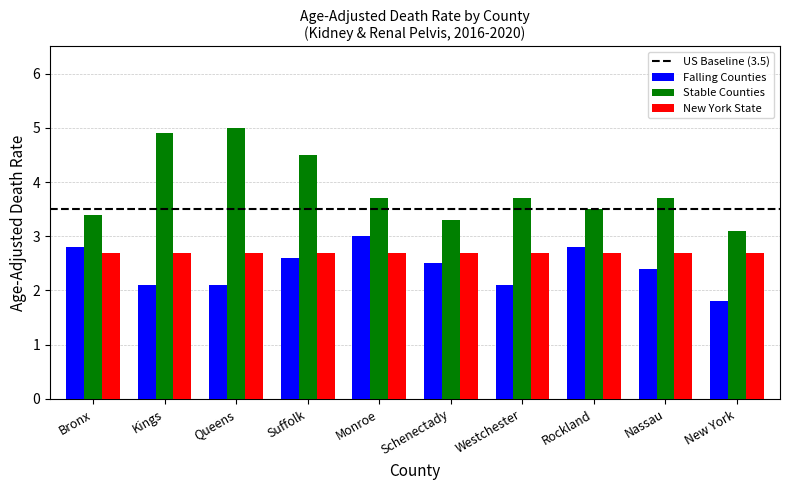

Reading right to left, extract all data points from this chart.

Falling Counties: 1.8	2.4	2.8	2.1	2.5	3.0	2.6	2.1	2.1	2.8
Stable Counties: 3.1	3.7	3.5	3.7	3.3	3.7	4.5	5.0	4.9	3.4
New York State: 2.7	2.7	2.7	2.7	2.7	2.7	2.7	2.7	2.7	2.7